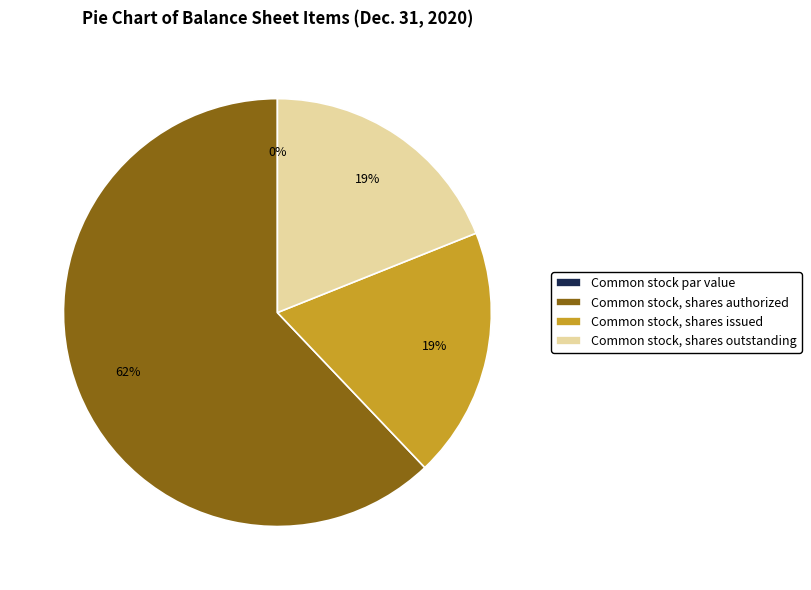

What portion of the pie excludes Common stock, shares authorized?

37.9%